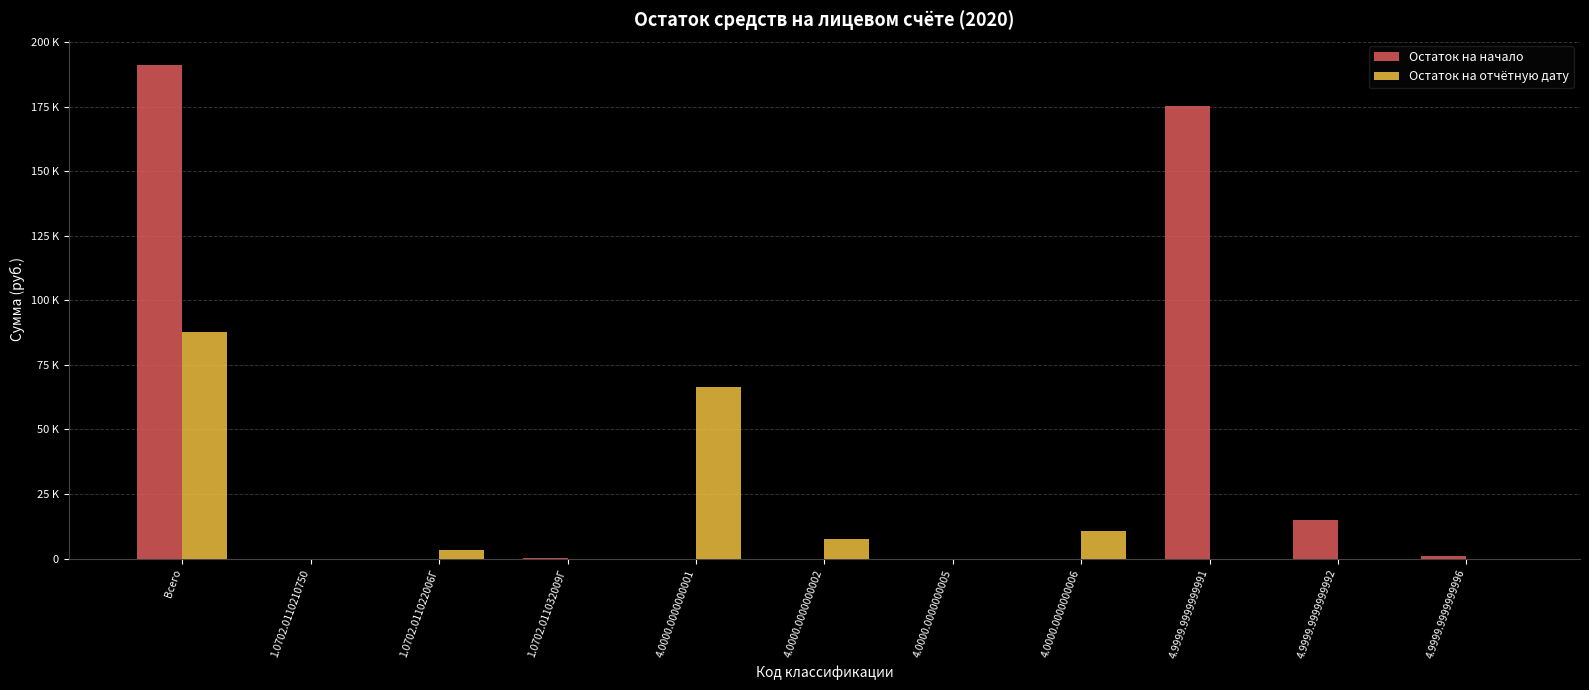

Are the bars horizontal?

No